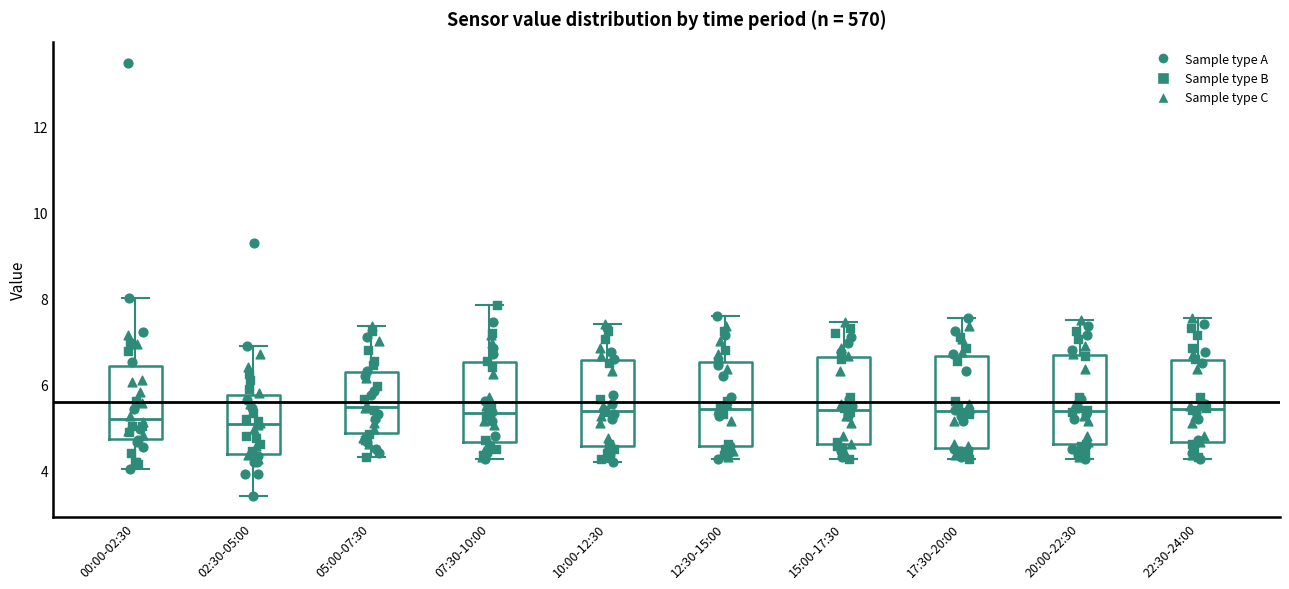

Reading left to right, transcribe this box plot: for each box, give where its median line is, the range the box spans, and where its two whiskers end, as read against the y-axis. The values are not printed on the chart, so give them approximately, as read against the axis.

00:00-02:30: median 5.2, box 4.8 to 6.4, whiskers 4.0 to 8.0
02:30-05:00: median 5.0, box 4.4 to 5.8, whiskers 3.4 to 7.0
05:00-07:30: median 5.4, box 4.8 to 6.2, whiskers 4.4 to 7.4
07:30-10:00: median 5.4, box 4.6 to 6.6, whiskers 4.2 to 7.8
10:00-12:30: median 5.4, box 4.6 to 6.6, whiskers 4.2 to 7.4
12:30-15:00: median 5.4, box 4.6 to 6.6, whiskers 4.2 to 7.6
15:00-17:30: median 5.4, box 4.6 to 6.6, whiskers 4.2 to 7.4
17:30-20:00: median 5.4, box 4.6 to 6.6, whiskers 4.2 to 7.6
20:00-22:30: median 5.4, box 4.6 to 6.6, whiskers 4.2 to 7.6
22:30-24:00: median 5.4, box 4.6 to 6.6, whiskers 4.2 to 7.6